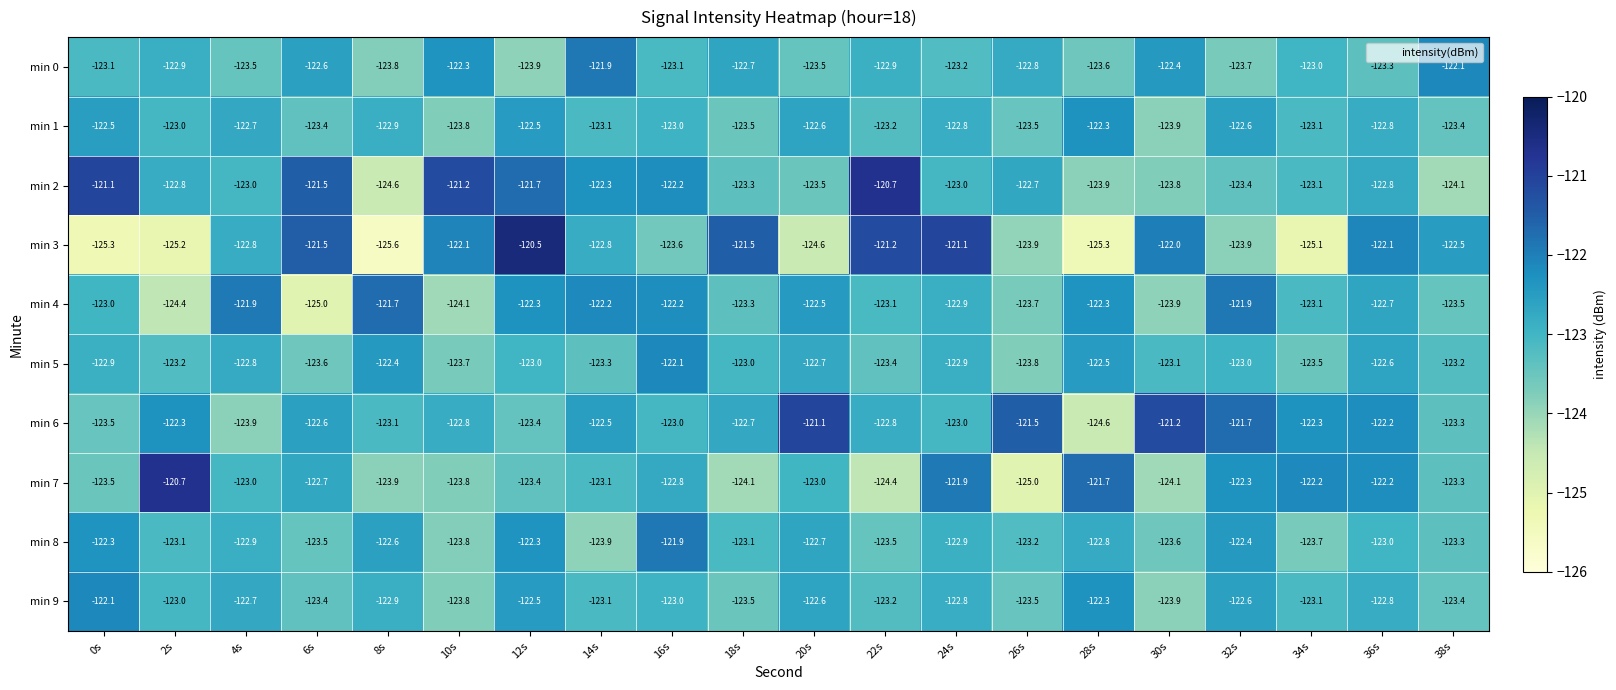

Which category has the lowest value across all series?

8s